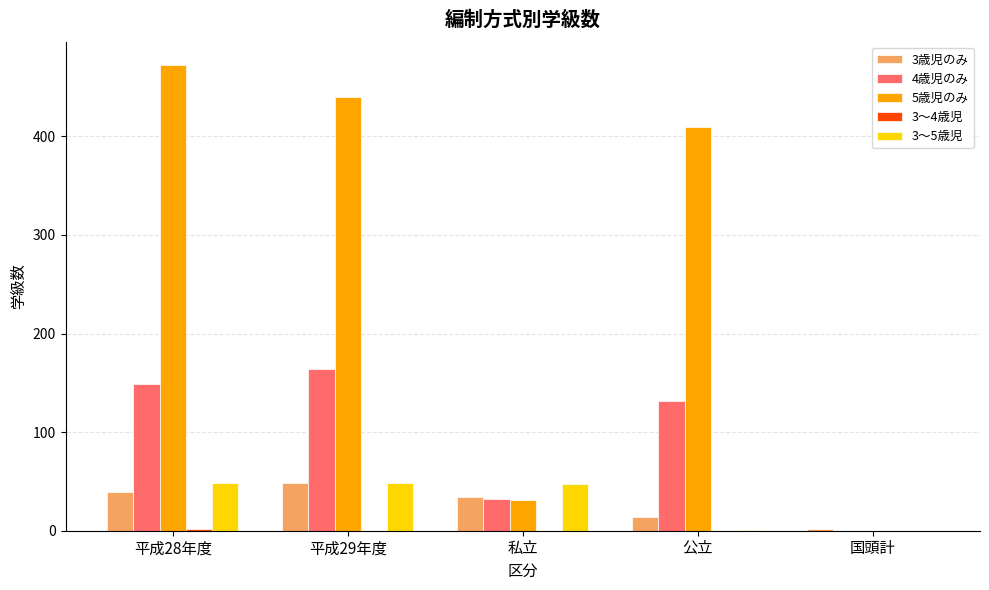

Which series has the largest total across all categories?

5歳児のみ